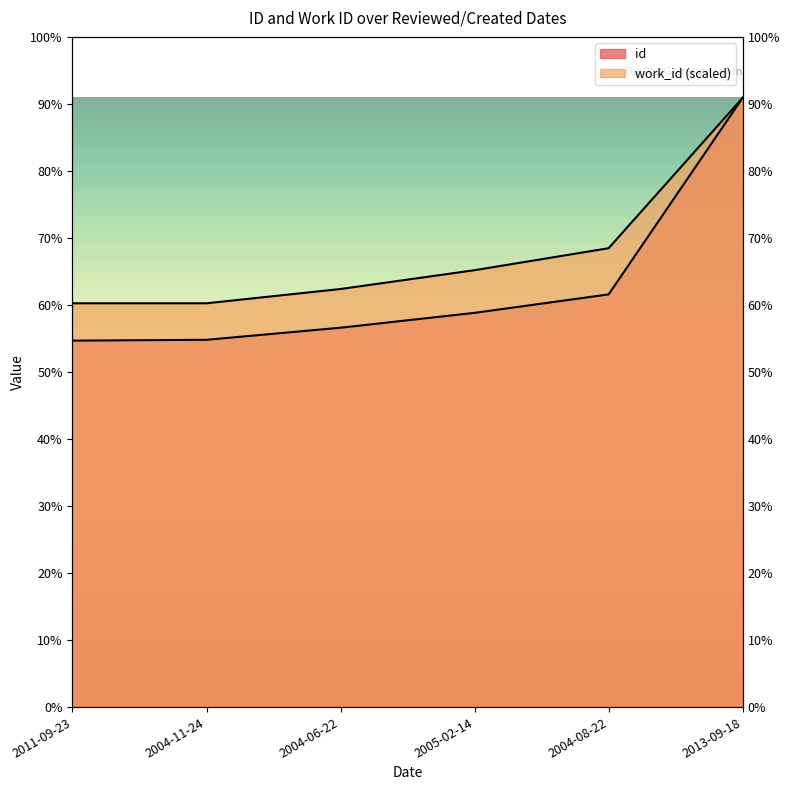

What is the spread (max minus min) of values at 2011-09-23?

1396.3